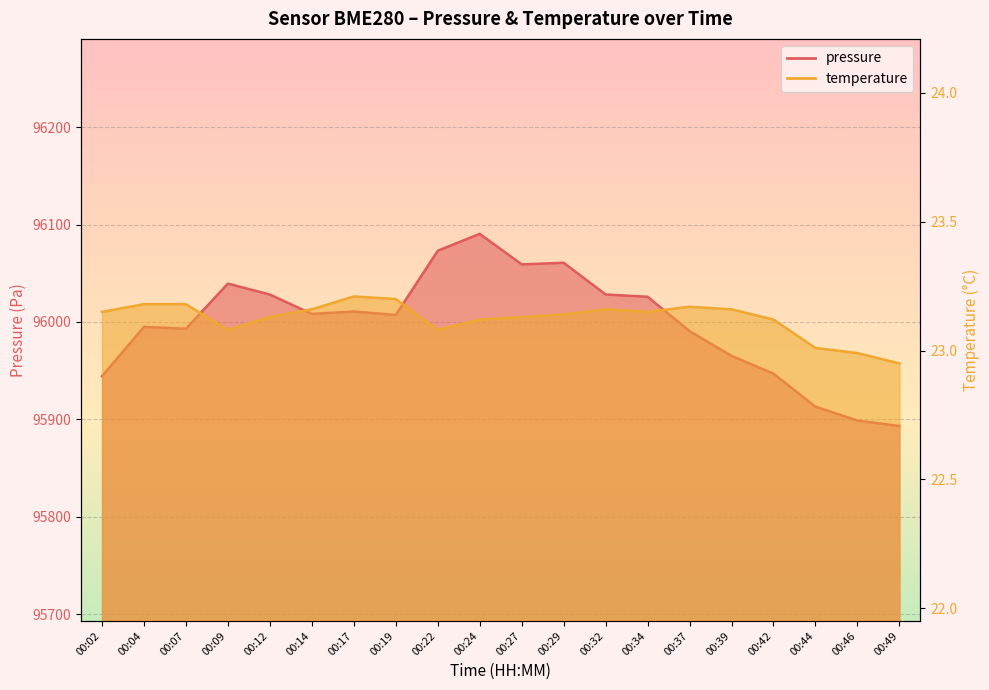

Is it true that temperature equals 23.1 at 00:42?

True